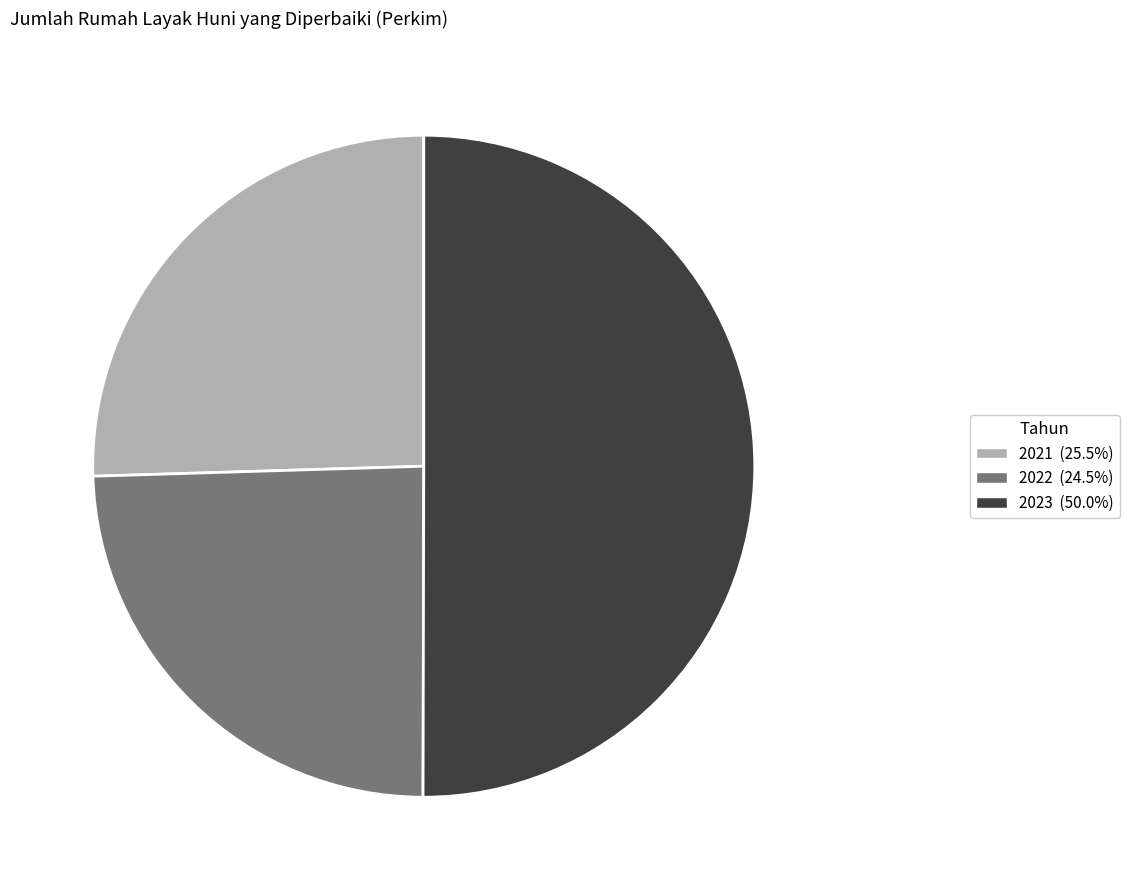

Count the number of slices in the pie.

3